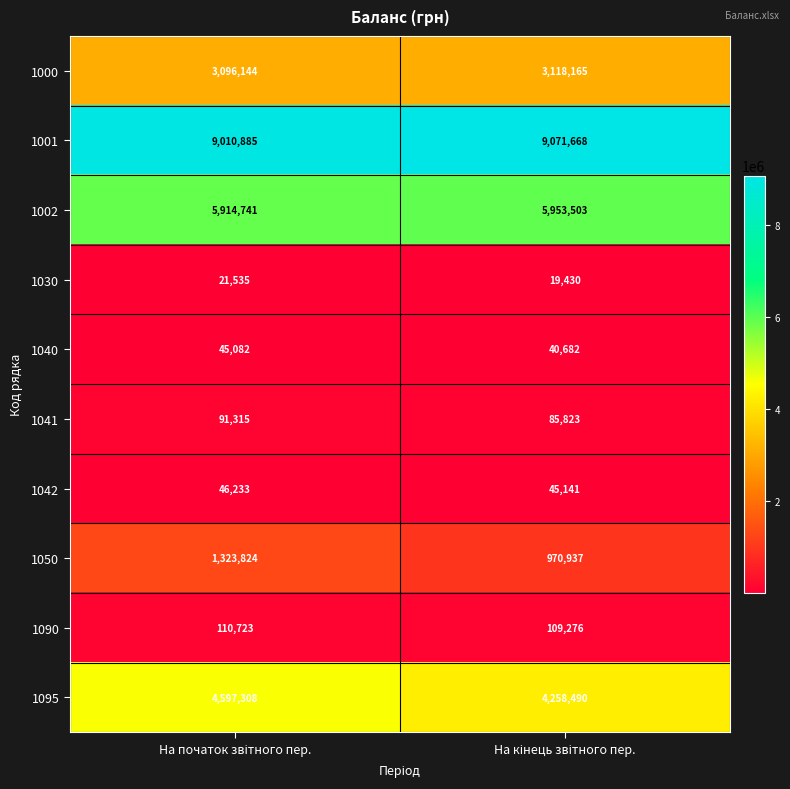

What is the minimum value shown in the chart?

19430